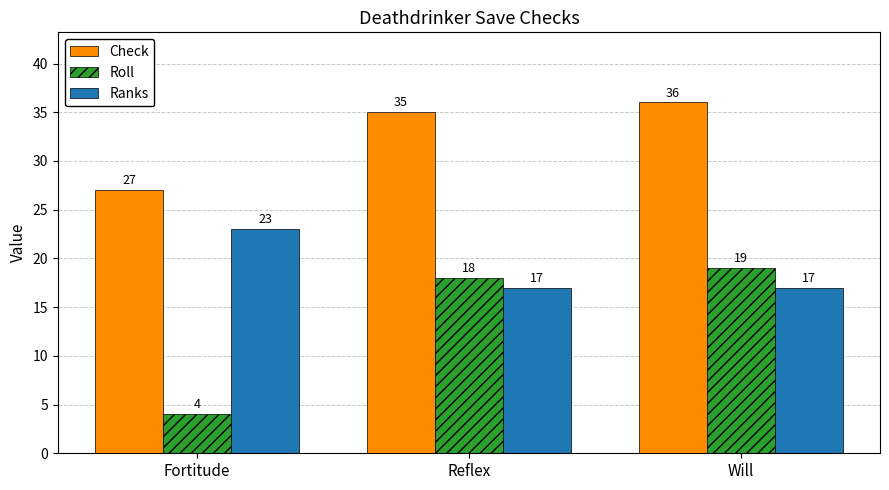

Count the Ranks values in the range 17 to 23.

3